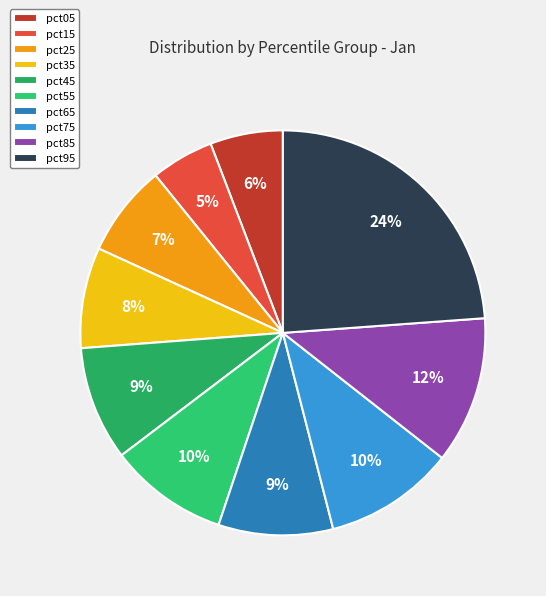

Does pct95 represent more than half of the total?

No